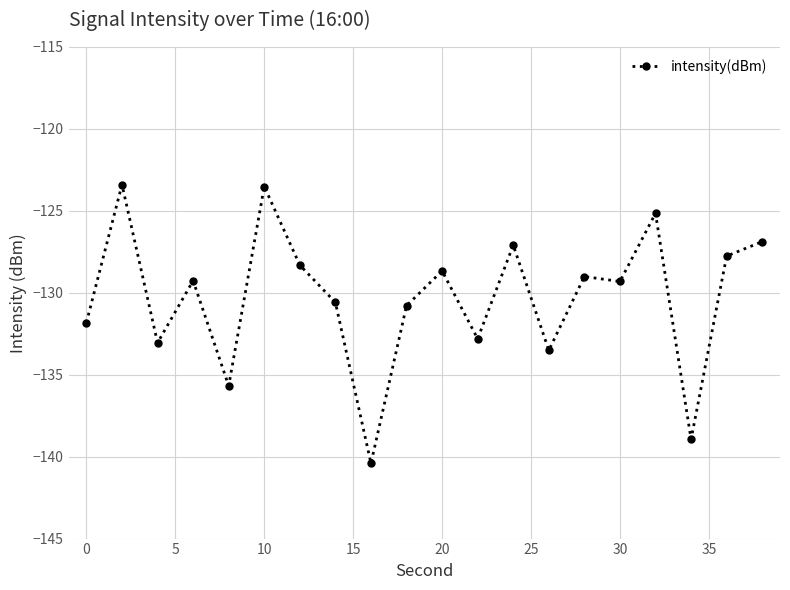

What is the value of the 9th point from the left?

-140.4